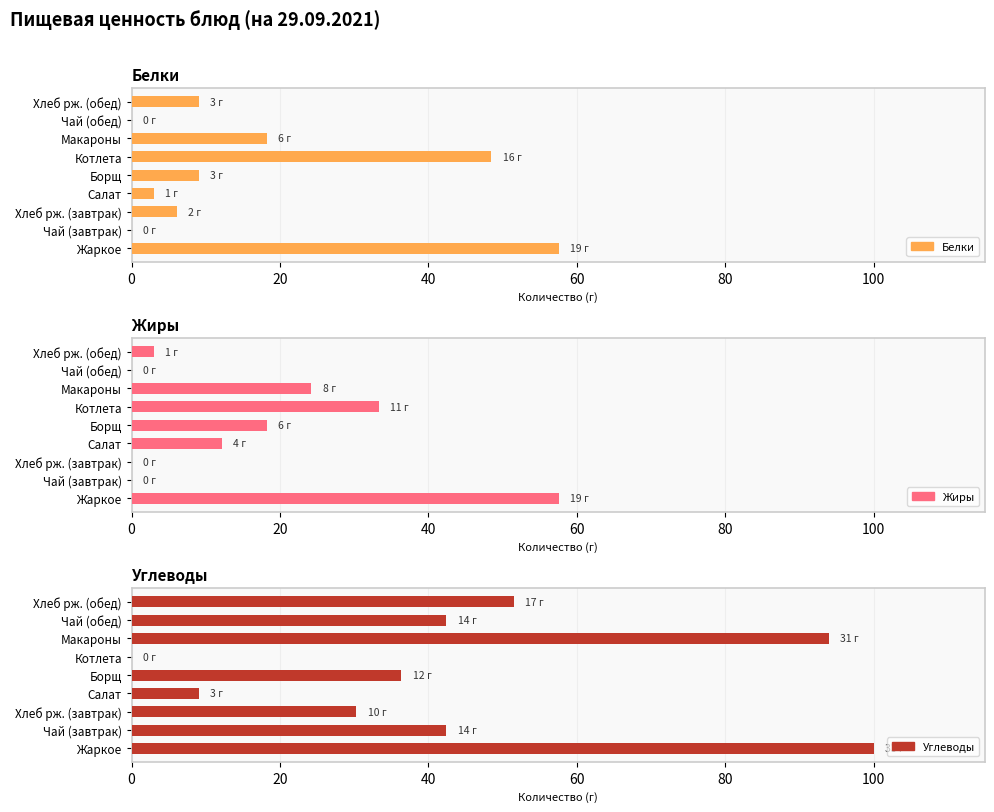

List the series in order of their peak value, highest first.

Углеводы, Белки, Жиры